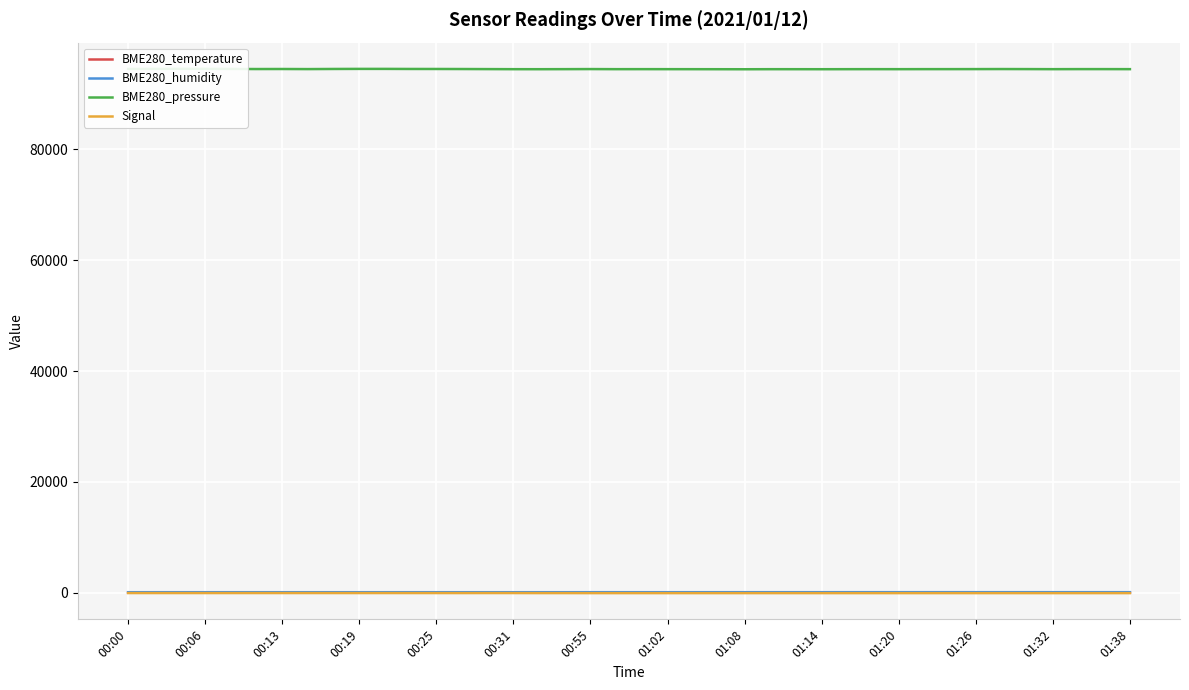

What is the total value across all series at 17?

94480.4